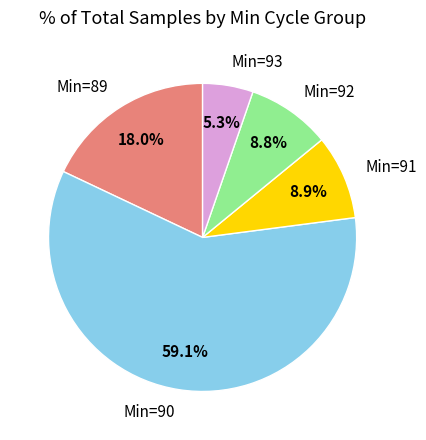

Which slice represents more than half of the pie?

Min=90